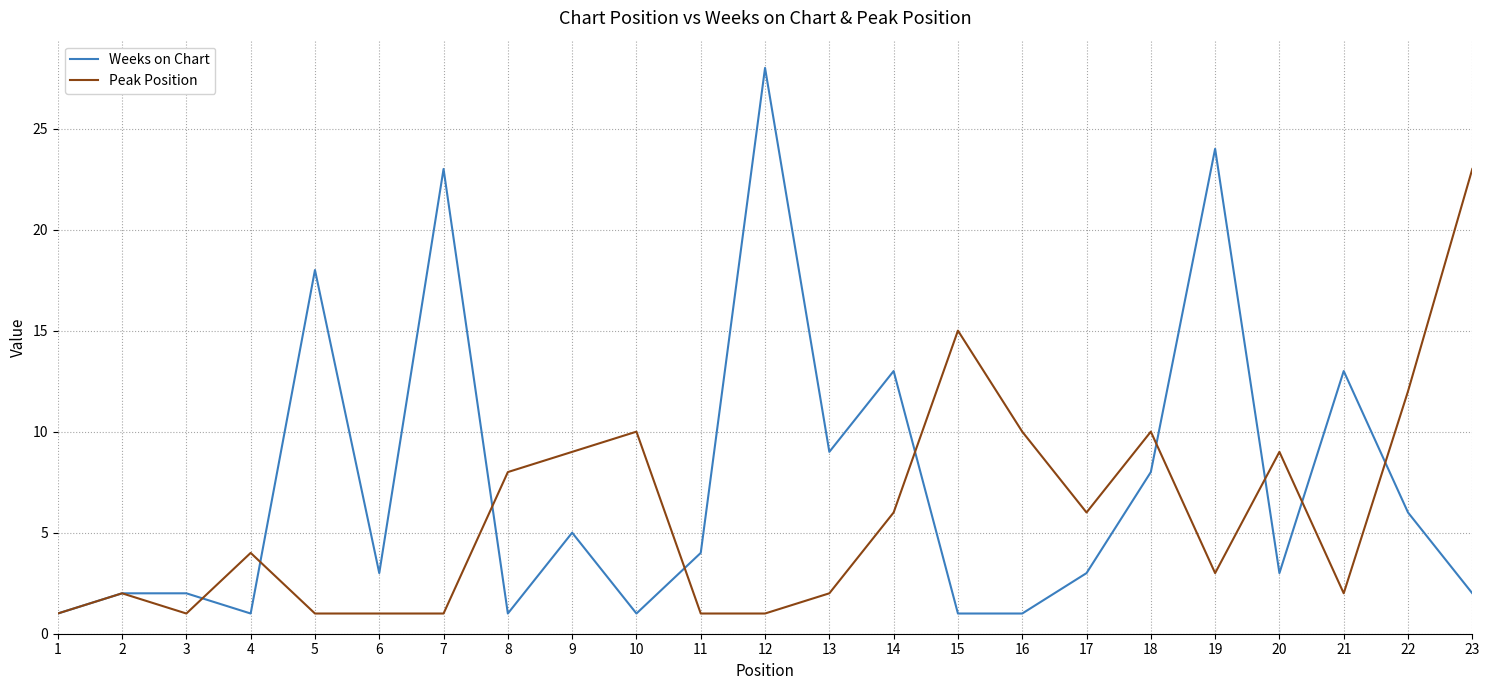

Which series has the largest range (max minus min)?

Weeks on Chart